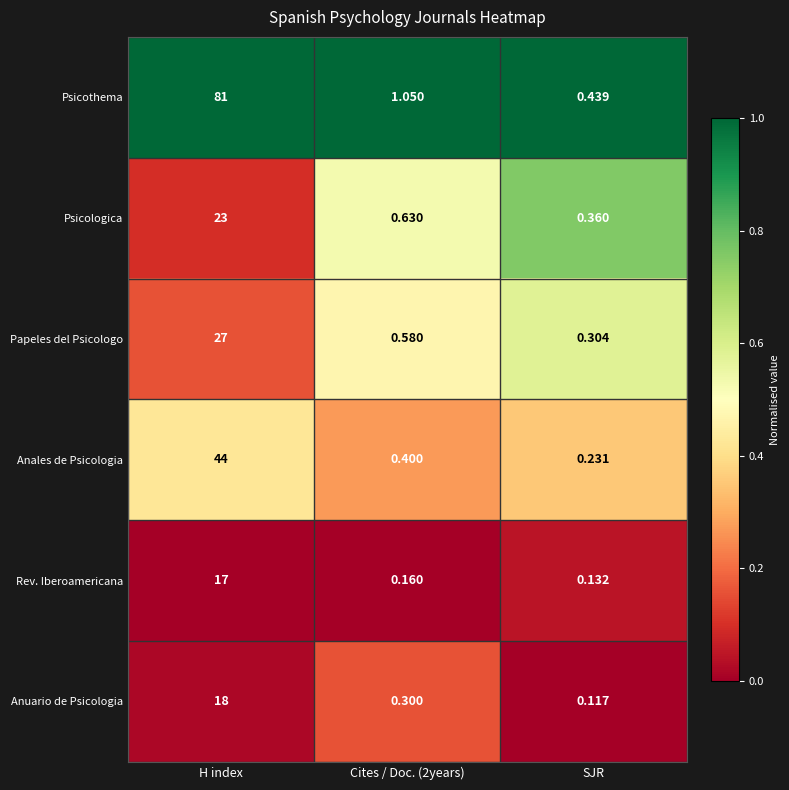

Rank the series by their maximum value, from lowest to highest.

Rev. Iberoamericana, Anuario de Psicologia, Psicologica, Papeles del Psicologo, Anales de Psicologia, Psicothema